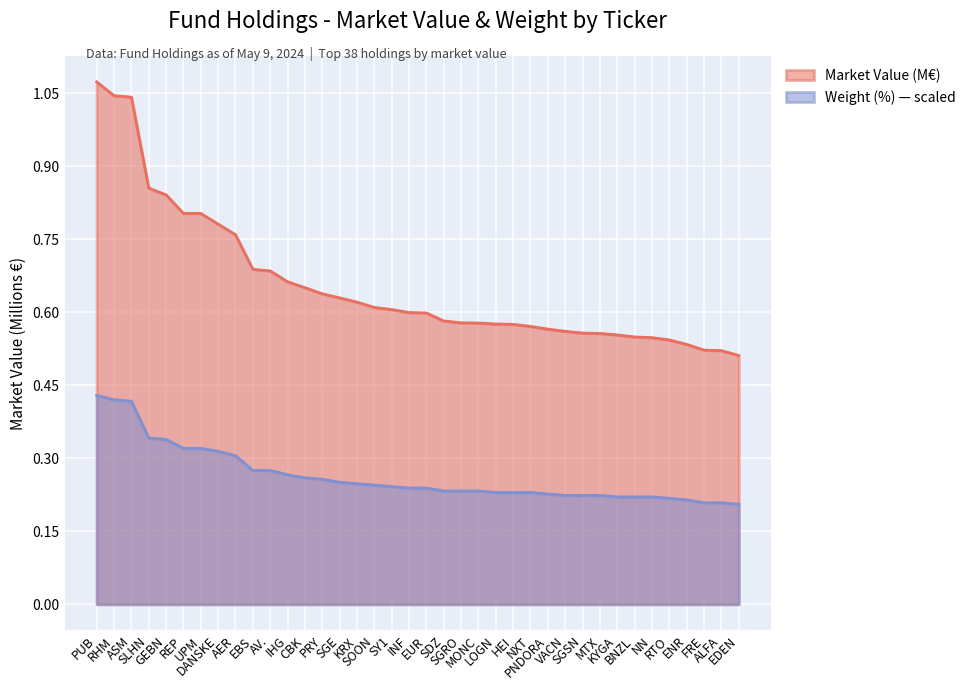

True or false: Weight (%) has more than 2 points higher than both neighbors.

False